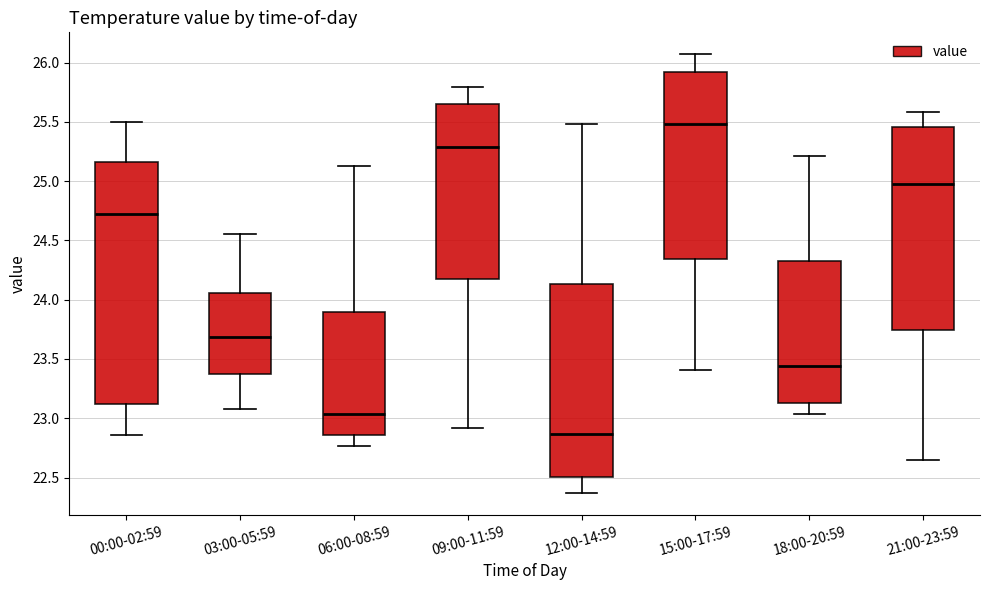

Comparing the boxes themselves (not the whiskers), which one is the tallest?

00:00-02:59